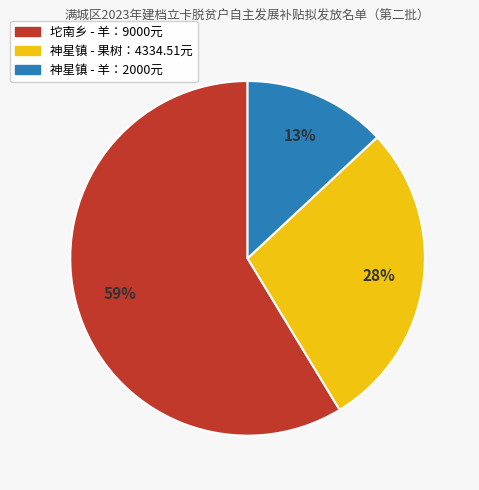

Does any single category account for the majority?

Yes